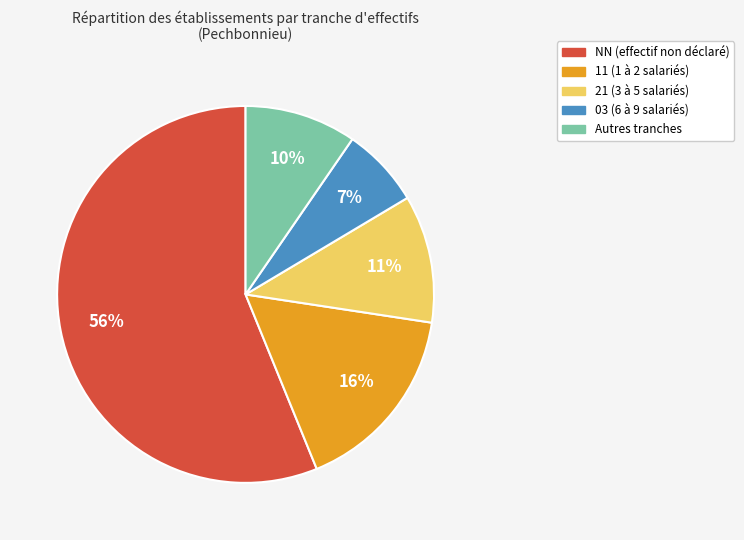

To the nearest percent, what is the average slice percentage?

20%